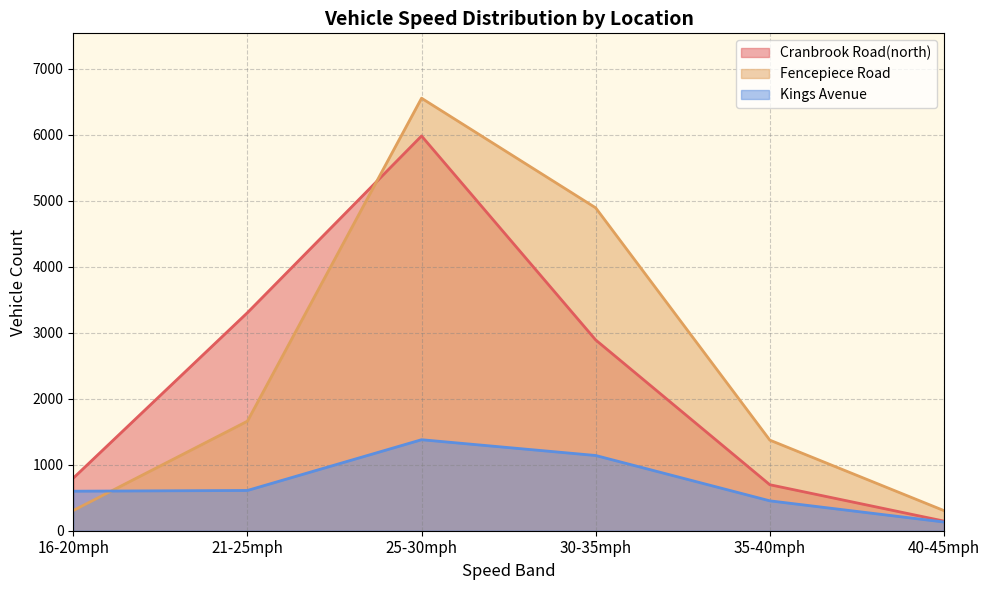

How many categories are shown in the chart?

6